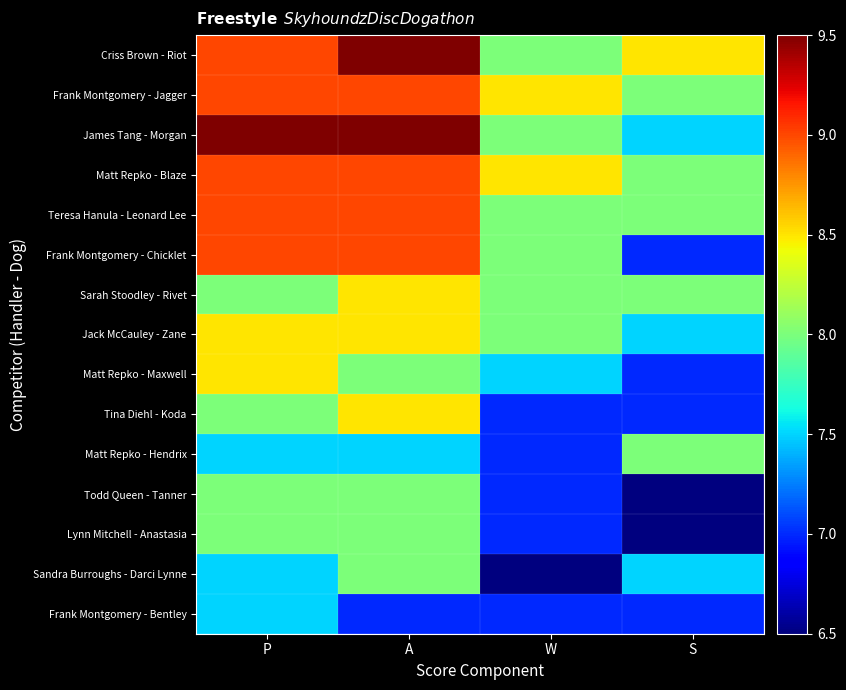

At A, list the series in order from smallest to largest.

Frank Montgomery - Bentley, Matt Repko - Hendrix, Matt Repko - Maxwell, Todd Queen - Tanner, Lynn Mitchell - Anastasia, Sandra Burroughs - Darci Lynne, Sarah Stoodley - Rivet, Jack McCauley - Zane, Tina Diehl - Koda, Frank Montgomery - Jagger, Matt Repko - Blaze, Teresa Hanula - Leonard Lee, Frank Montgomery - Chicklet, Criss Brown - Riot, James Tang - Morgan